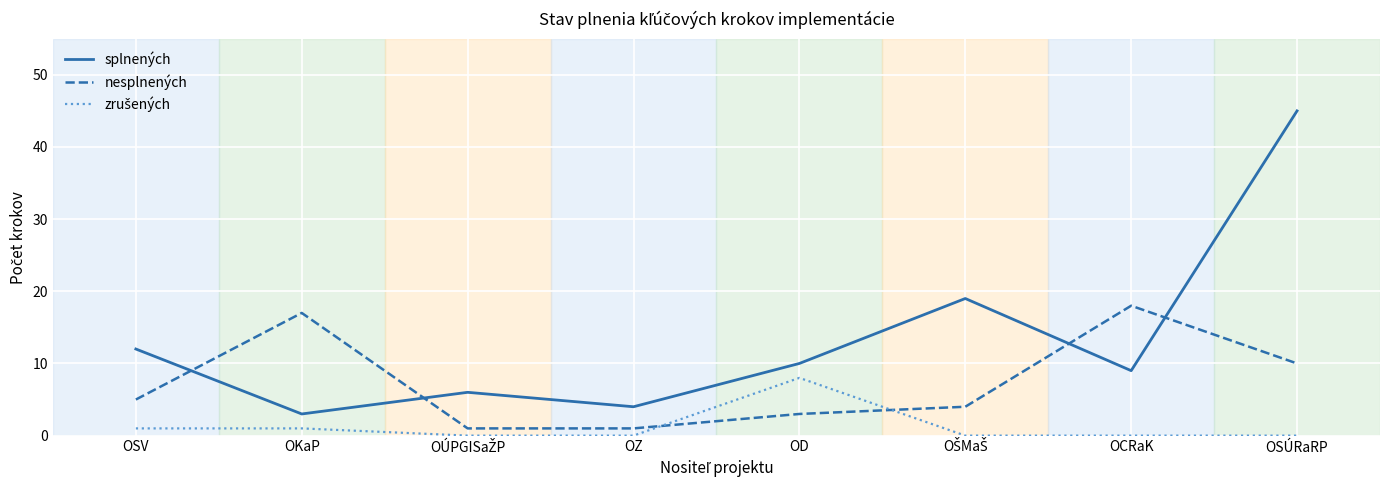

Which series has the widest spread of values?

splnených